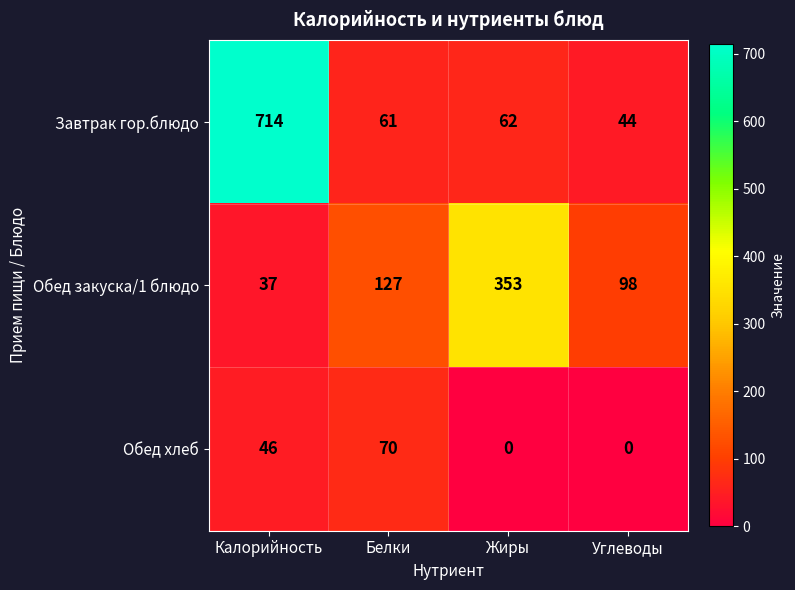

At which category does the chart reach its peak across all series?

Калорийность